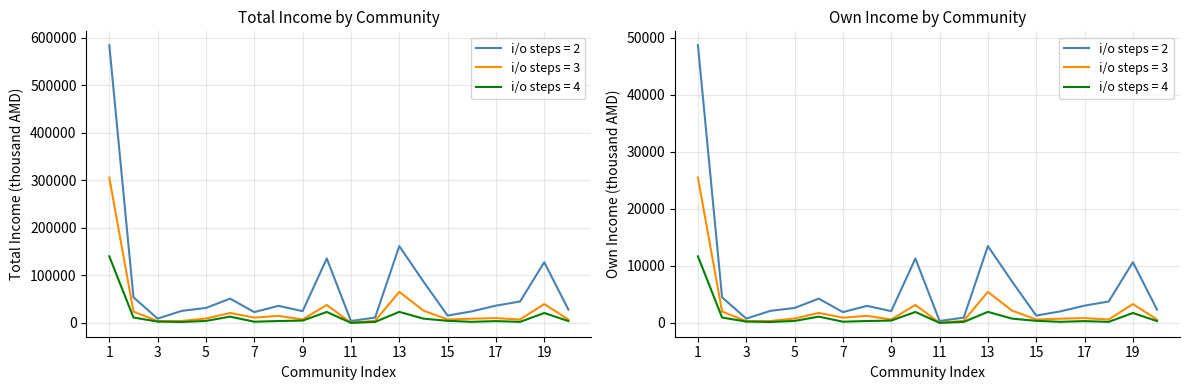

How many values in the i/o steps = 2 series are below 35846?

10